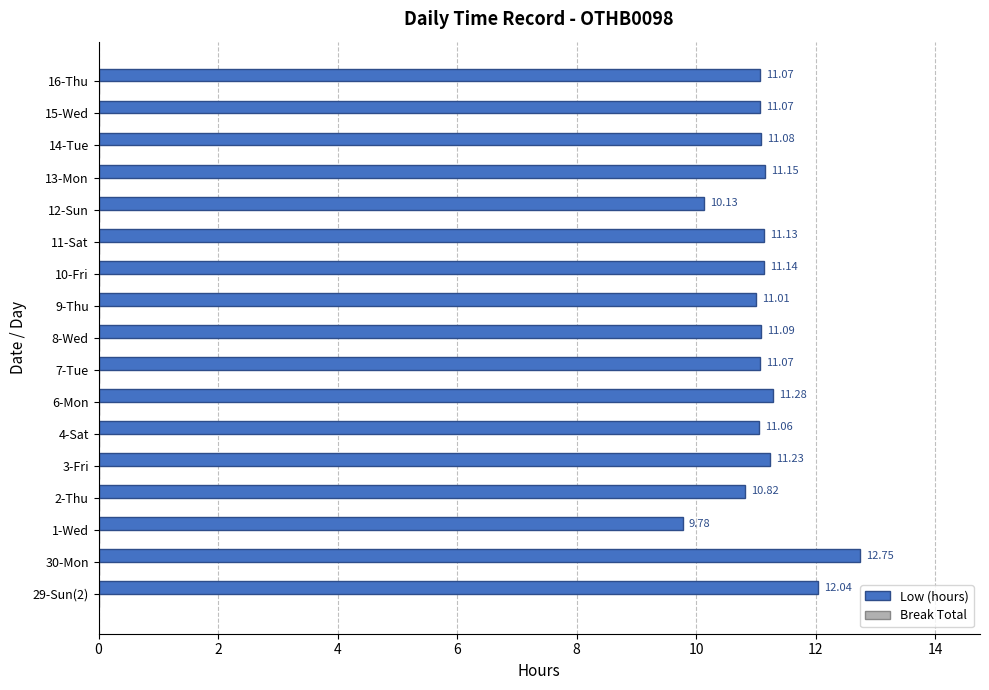

What is the difference between the values at 10-Fri and 29-Sun(2)?

0.9